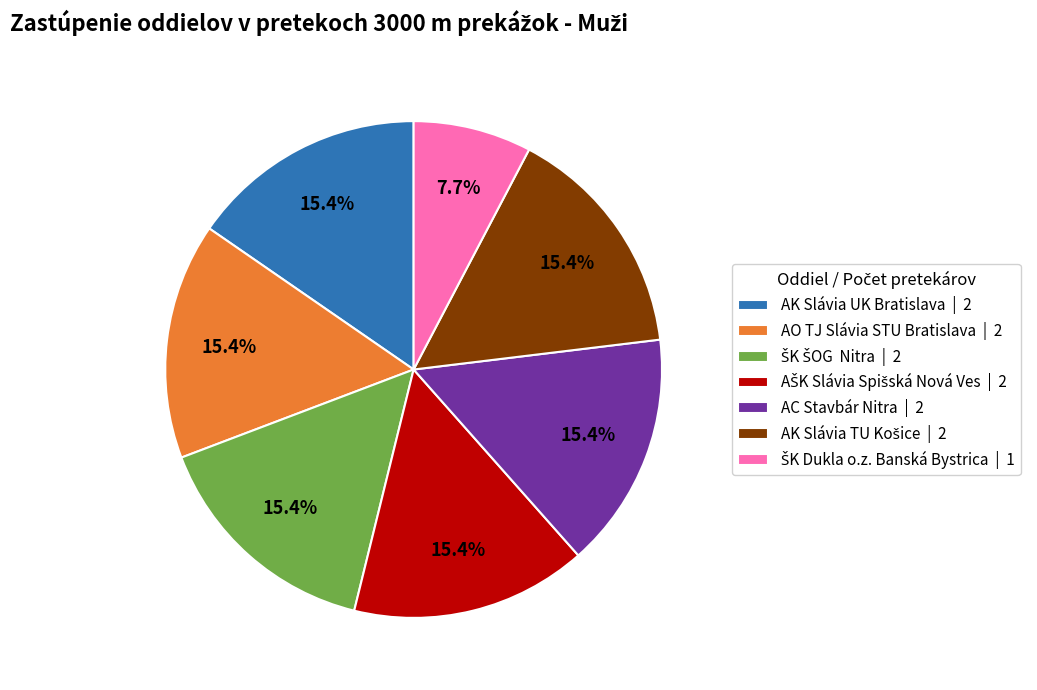

Is AO TJ Slávia STU Bratislava | 2 the majority of the pie?

No